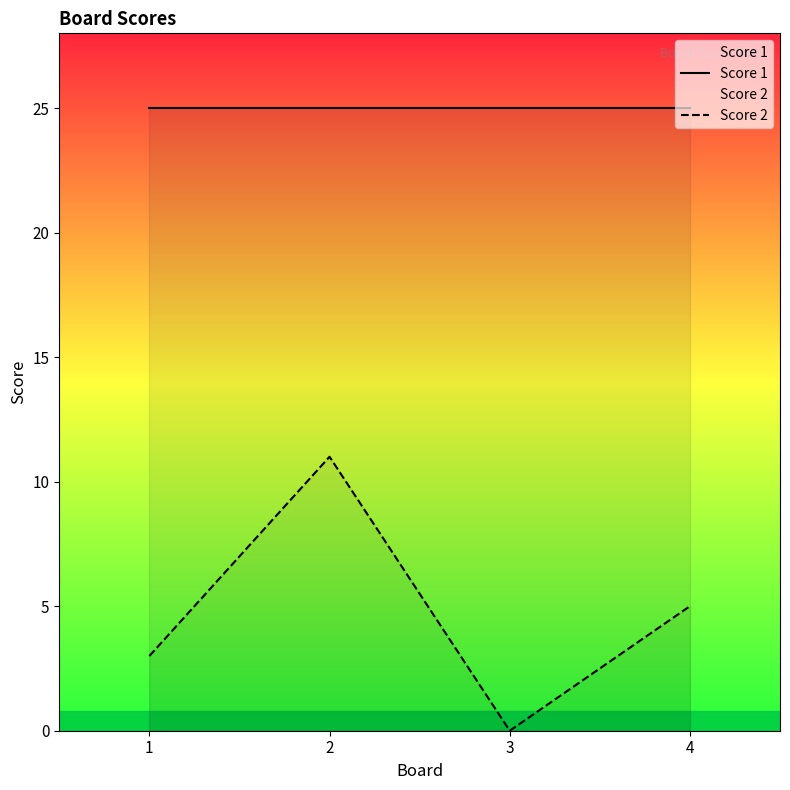

Reading left to right, what are all the values shown in this chart?

Score 1: 25	25	25	25
Score 2: 3	11	0	5